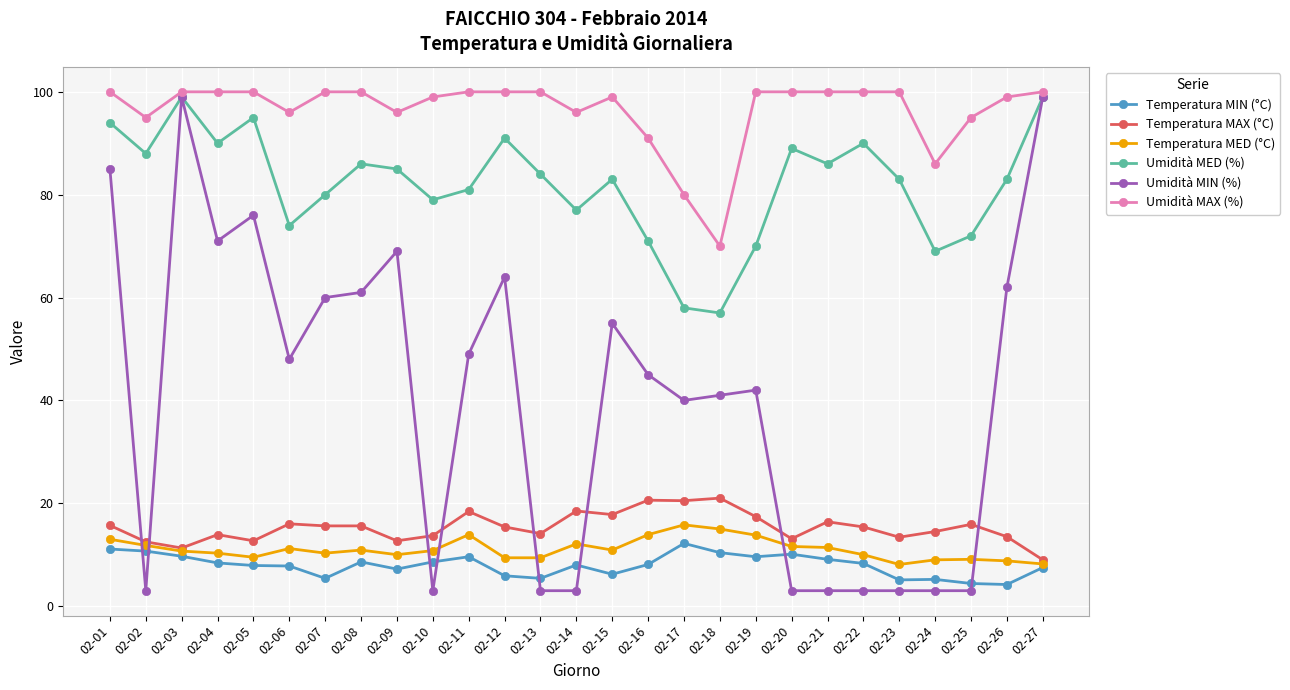

At which label does Temperatura MED (°C) first exceed 10?

02-01